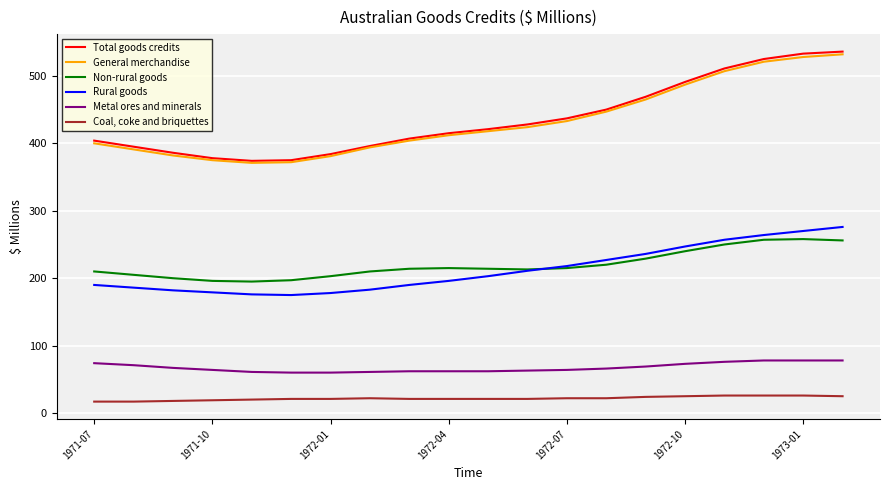

True or false: Metal ores and minerals and Rural goods intersect in this chart.

False